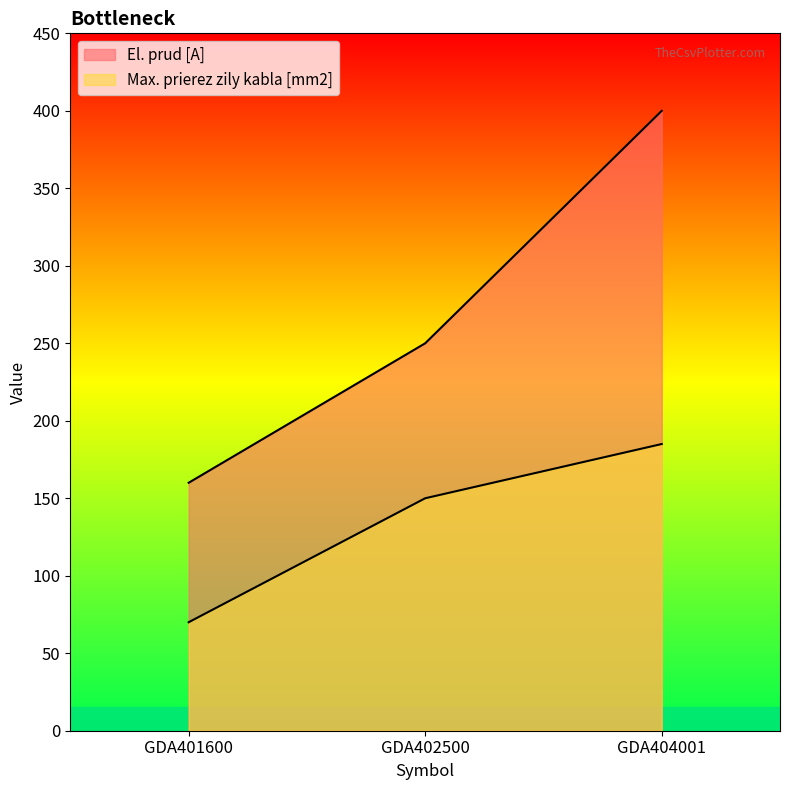

How many data points does each series have?

3